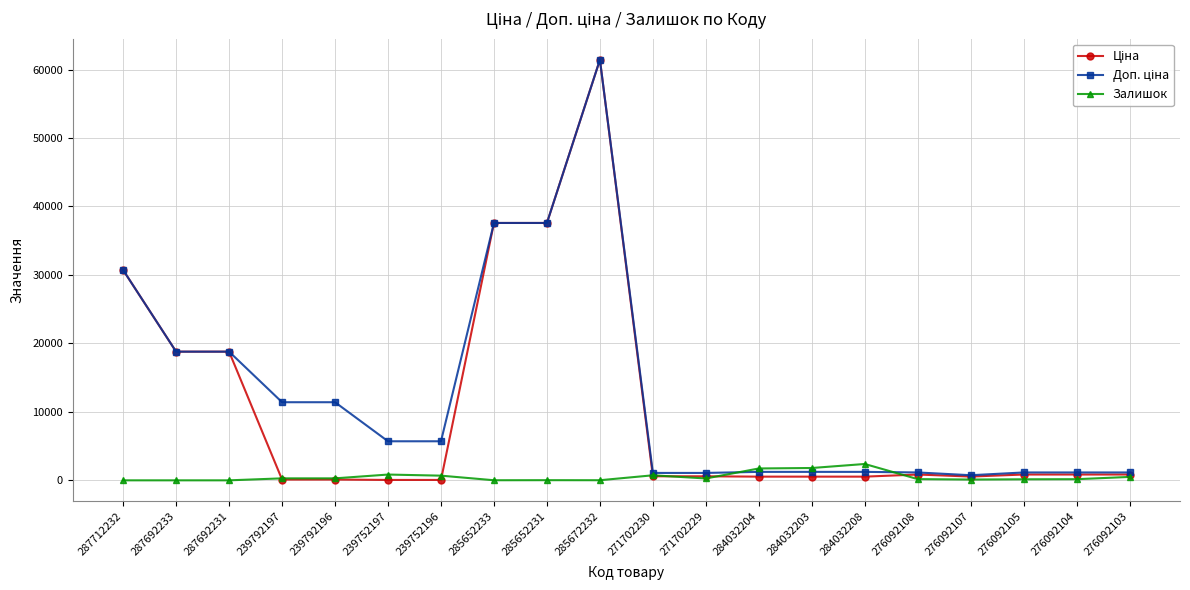

The Залишок series shows 273.0 at 271702229. True or false?

True